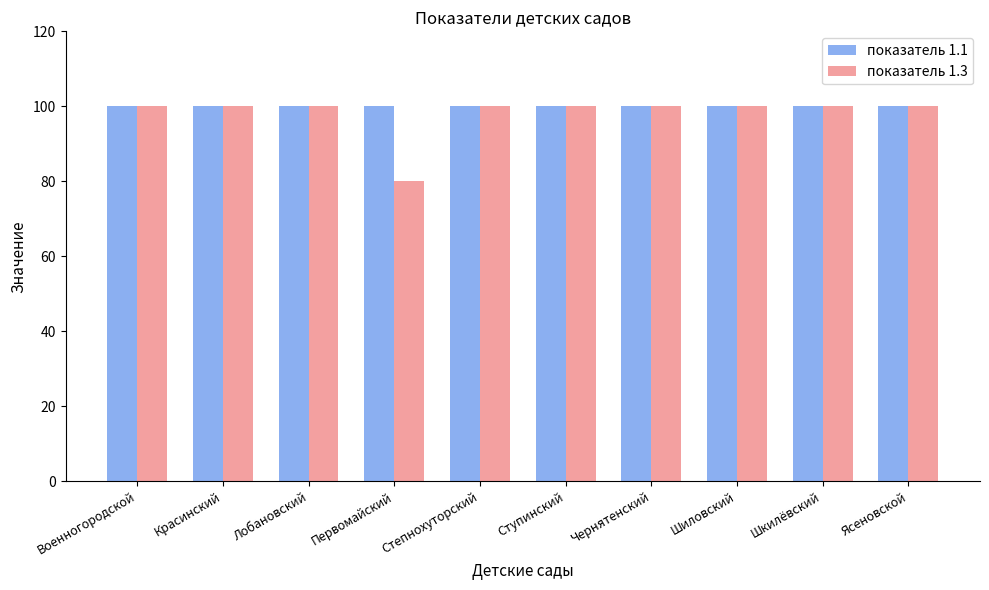

Which series has the largest range (max minus min)?

показатель 1.3